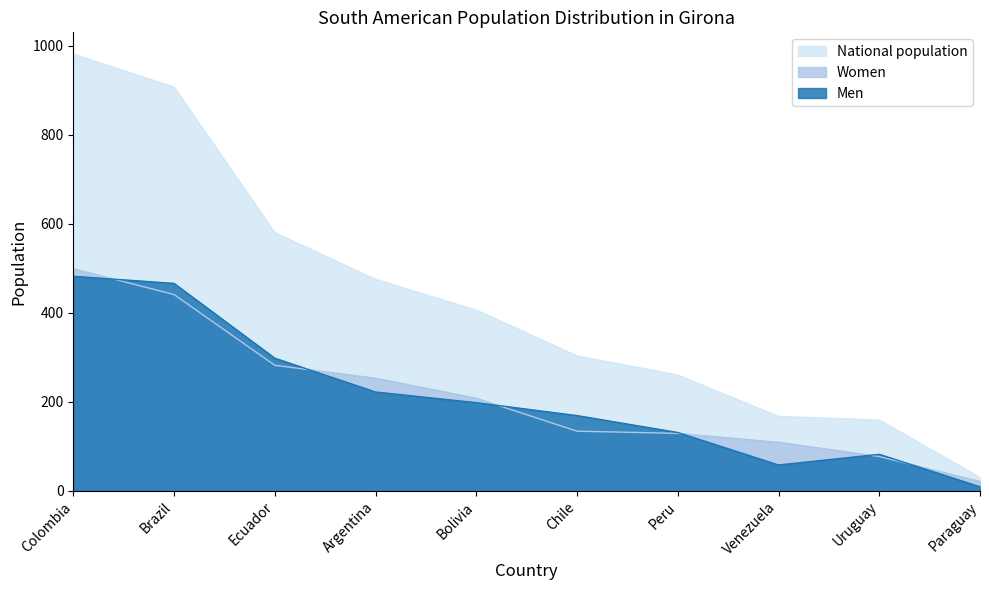

Rank the series at Ecuador from lowest to highest value.

Women, Men, National population